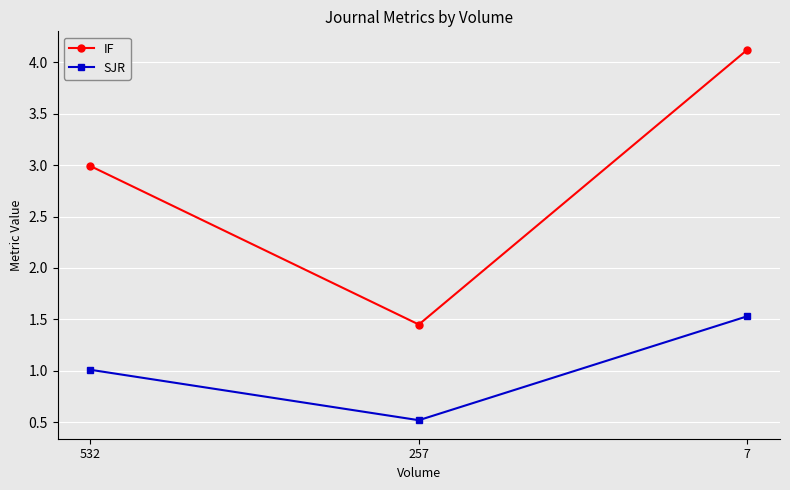

How many lines are shown in the chart?

2